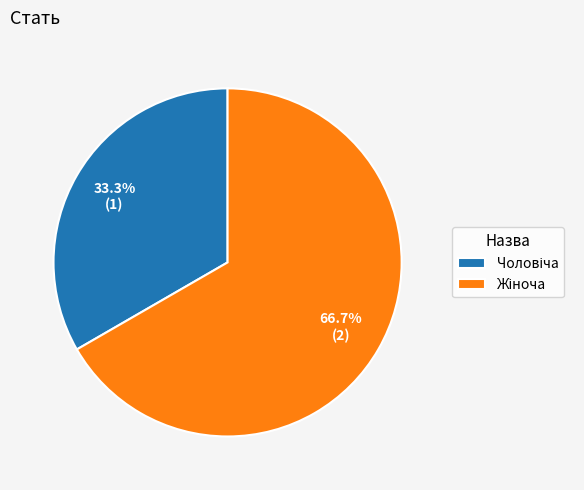

Does any single category account for the majority?

Yes